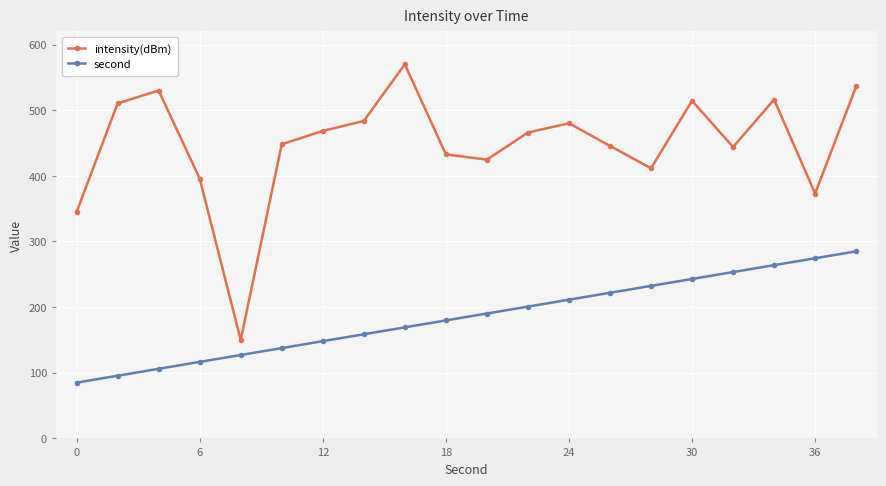

What is the minimum value shown in the chart?

85.0